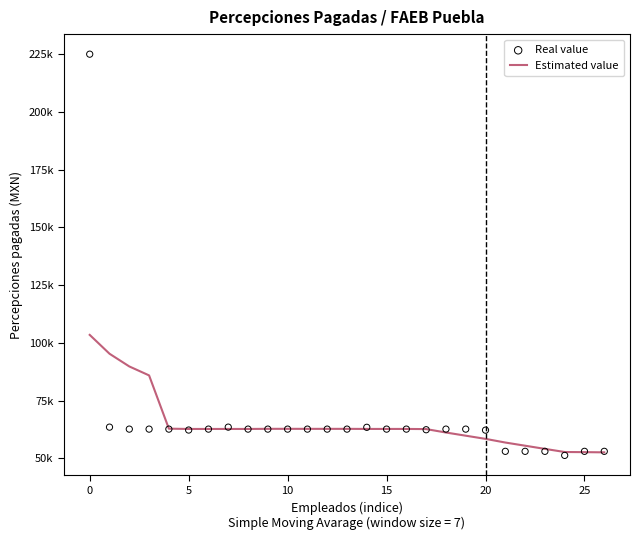

Is the value of Real value at 25 greater than the value of Estimated value at 15?

No